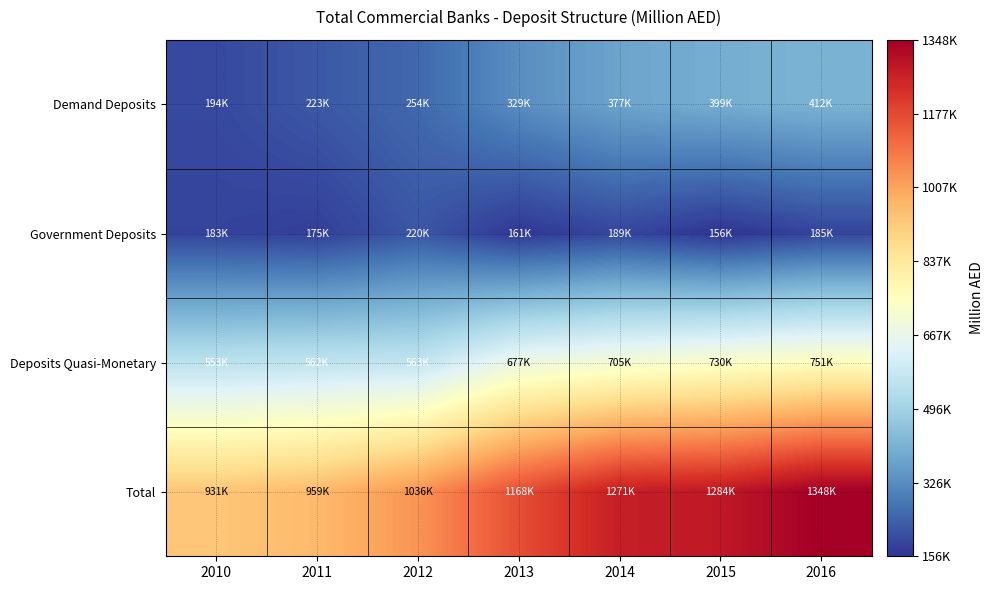

At how many categories does at least one series exceed 595259?

7